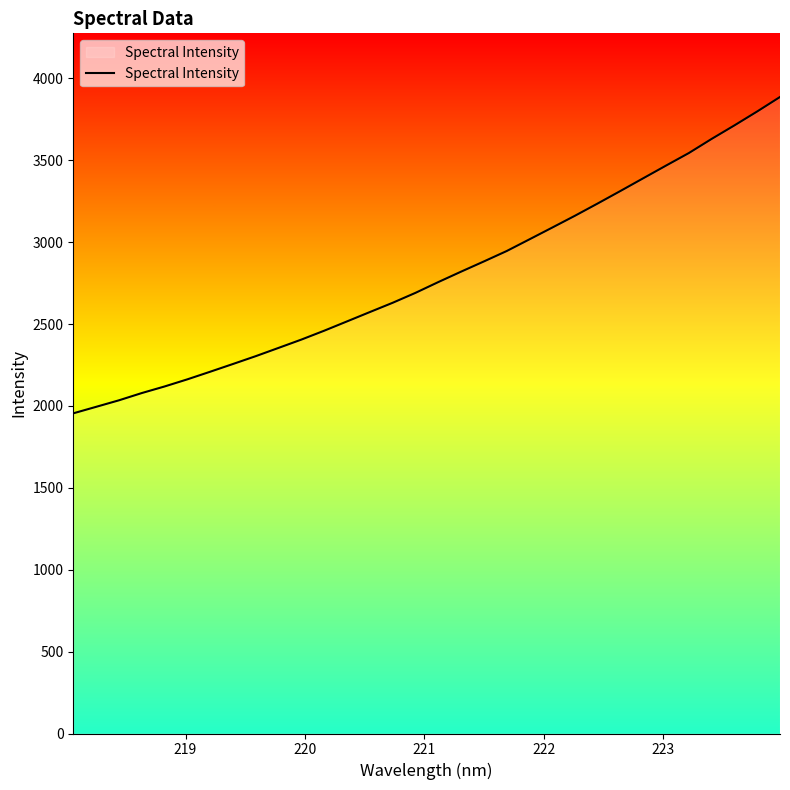

What is the difference between the maximum and minimum values?

1931.8